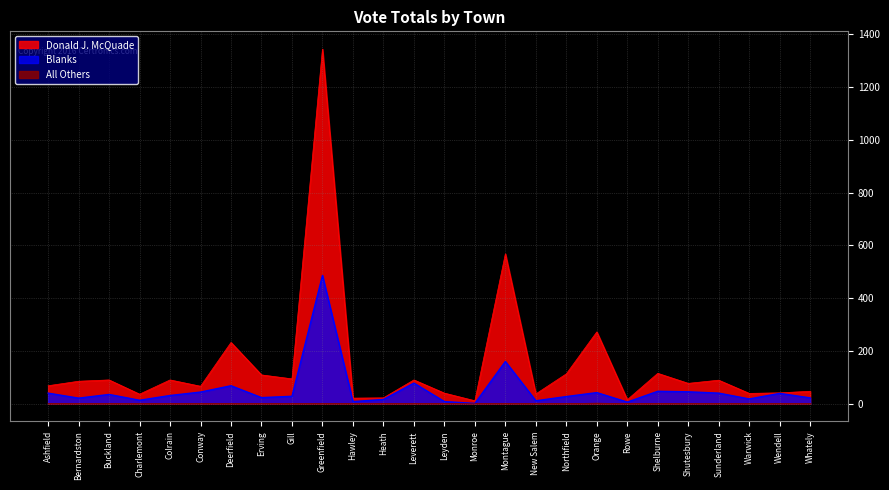

What is the difference between the highest and lowest values at Bernardston?

85